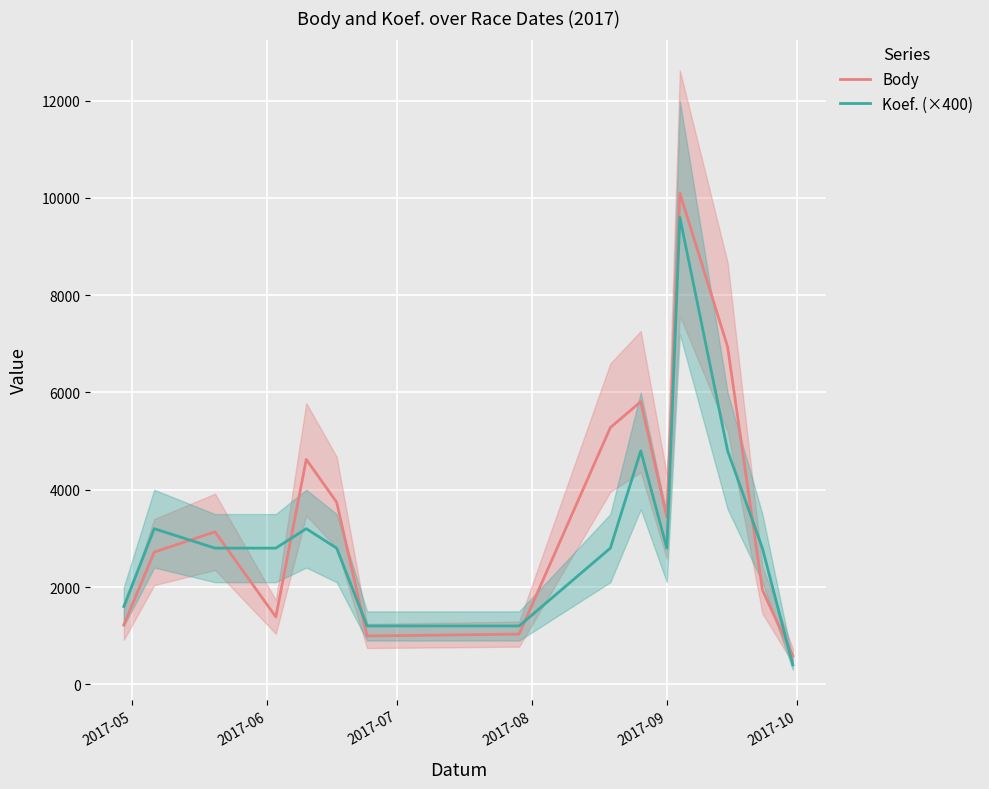

How many categories are shown in the chart?

15